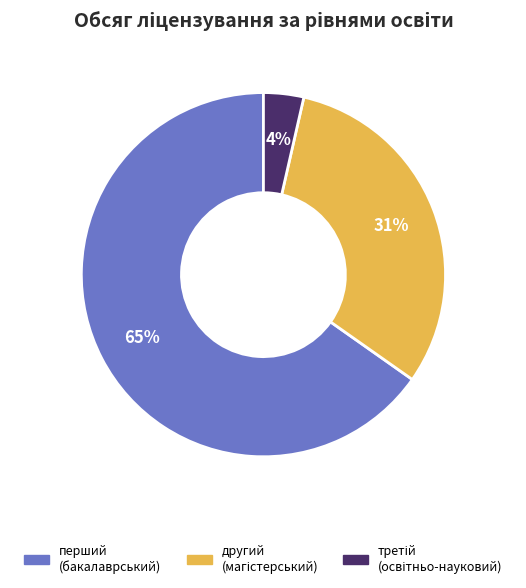

Is there a majority slice in this chart?

Yes